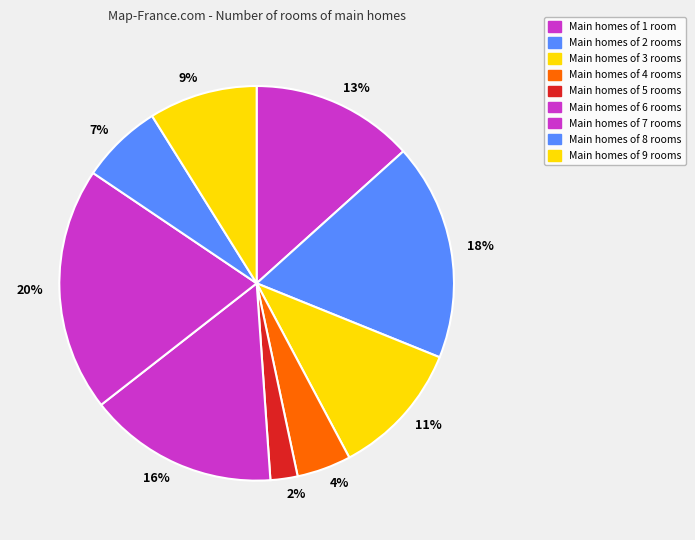

How many slices are in this pie chart?

9